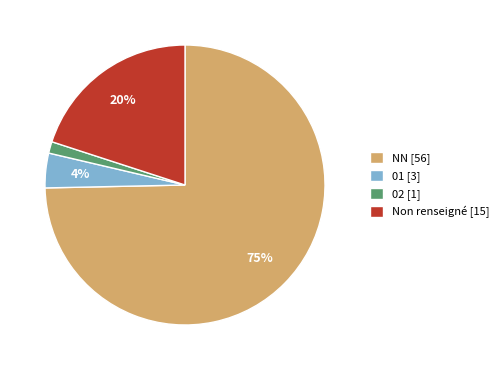

What is the smallest slice in the pie chart?

02 [1]